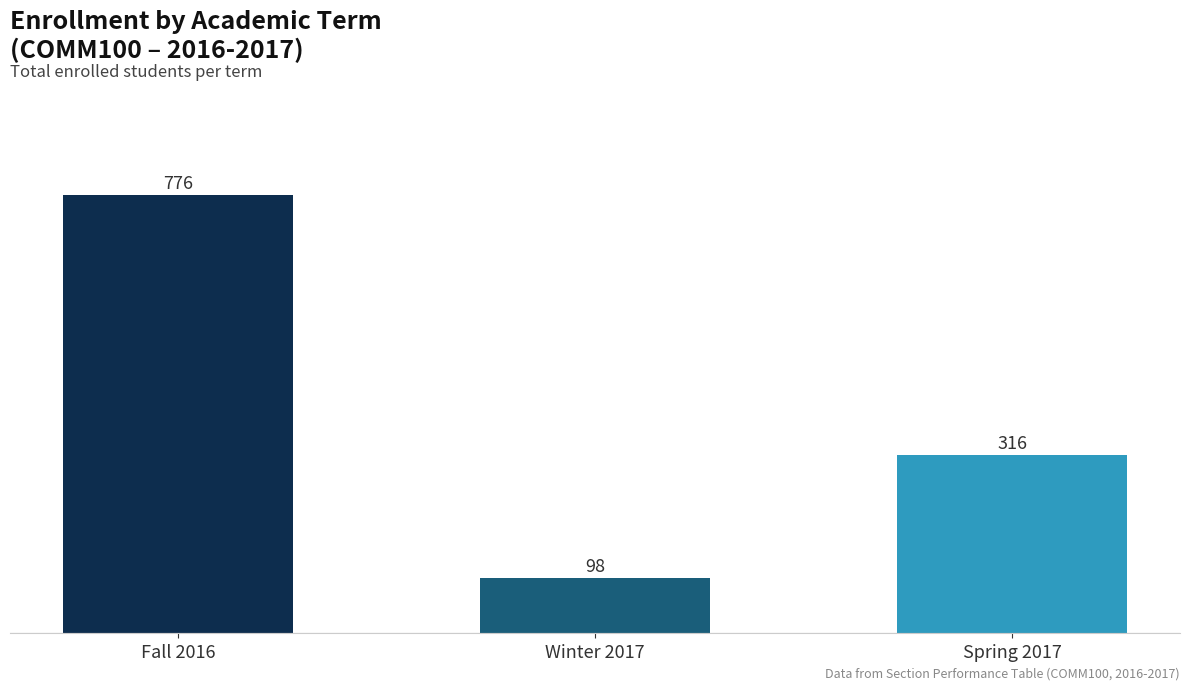

How many values are between 98 and 776?

3